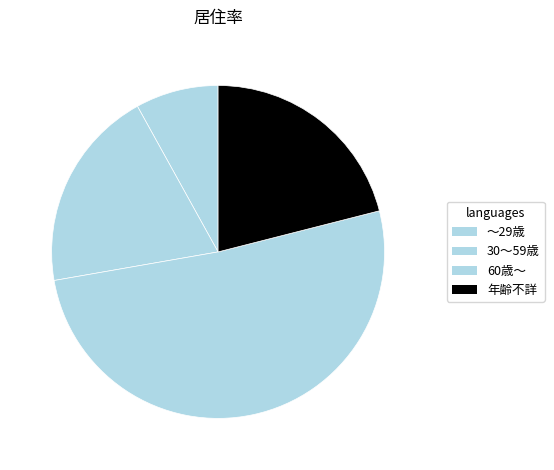

Is it true that 30～59歳 is 9% of the pie?

False